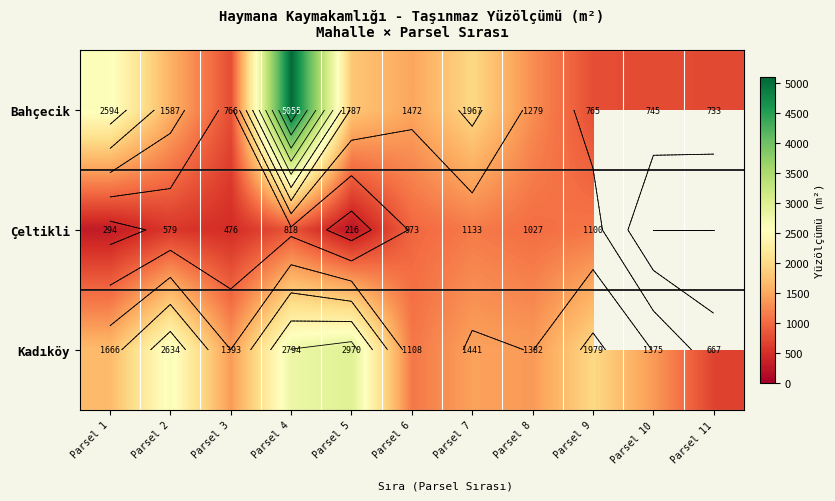

What is the difference between the maximum and minimum values in the Kadıköy series?

2302.9